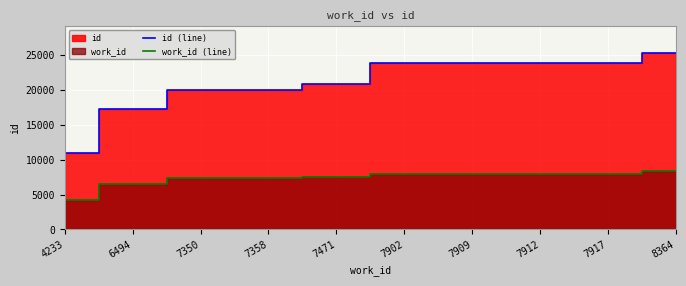

What value does the work_id (line) series have at 7917, to the nearest 100?

7900